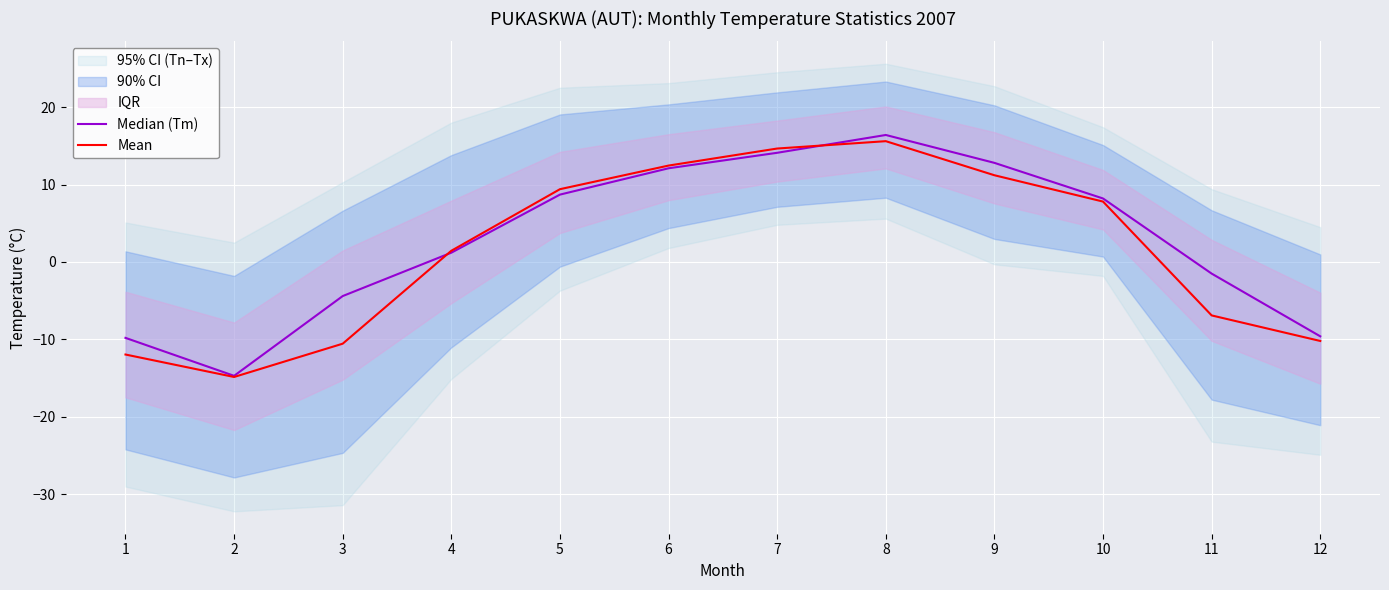

The Median (Tm) series shows 4.7 at 9. True or false?

False